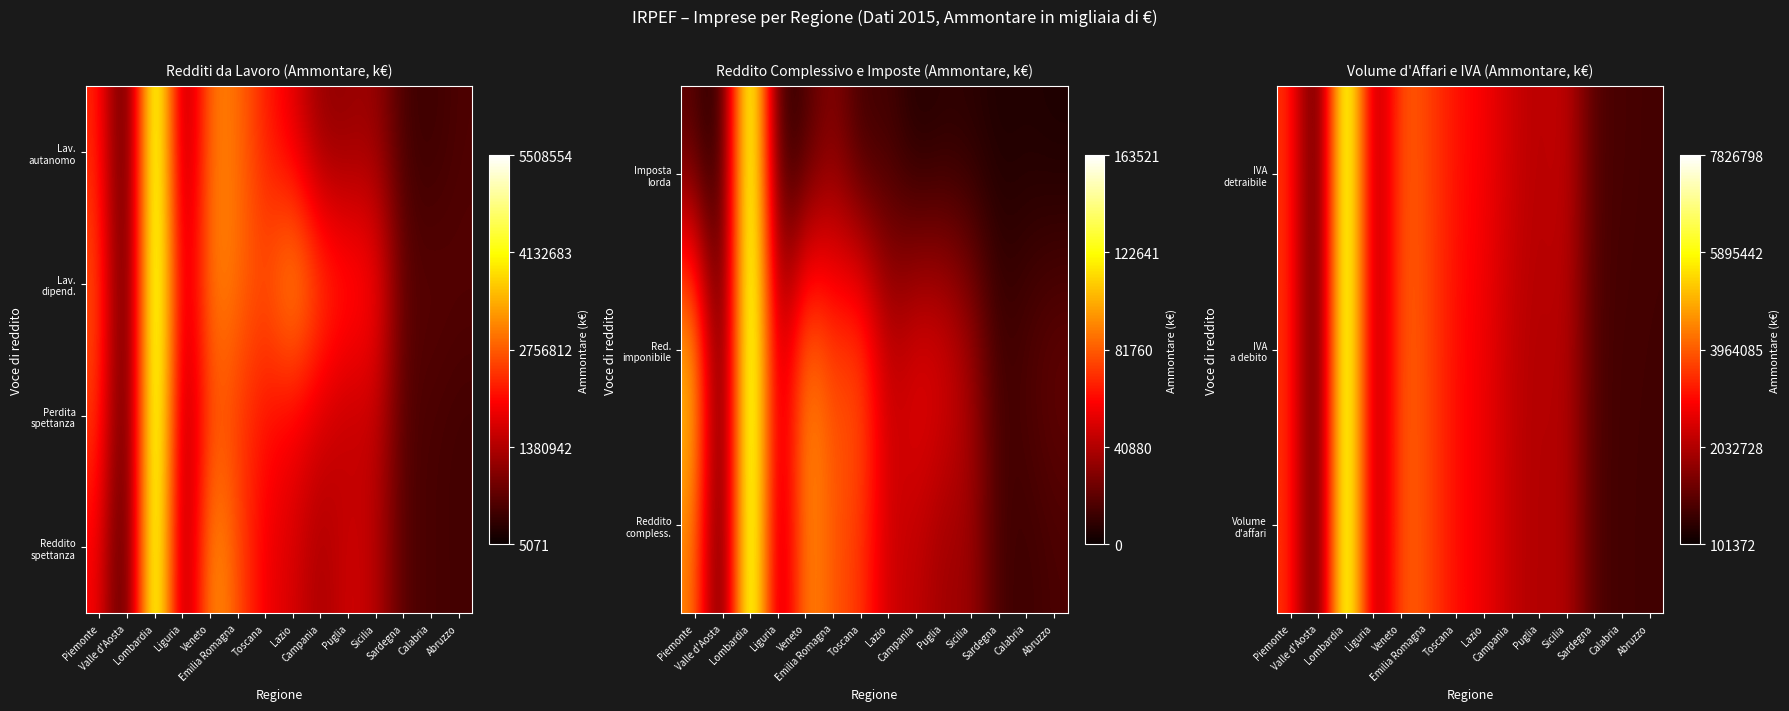

How many distinct data groups are displayed?

4